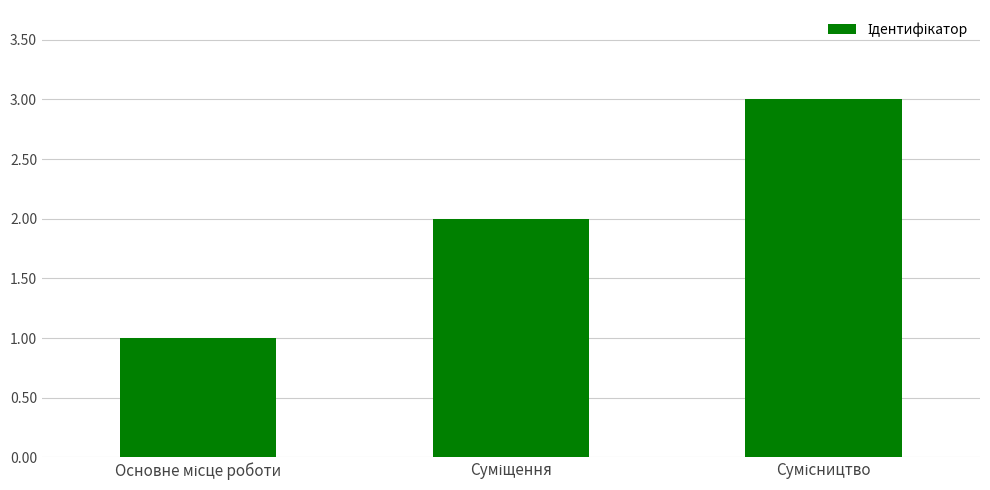

What is the sum of all values?

6